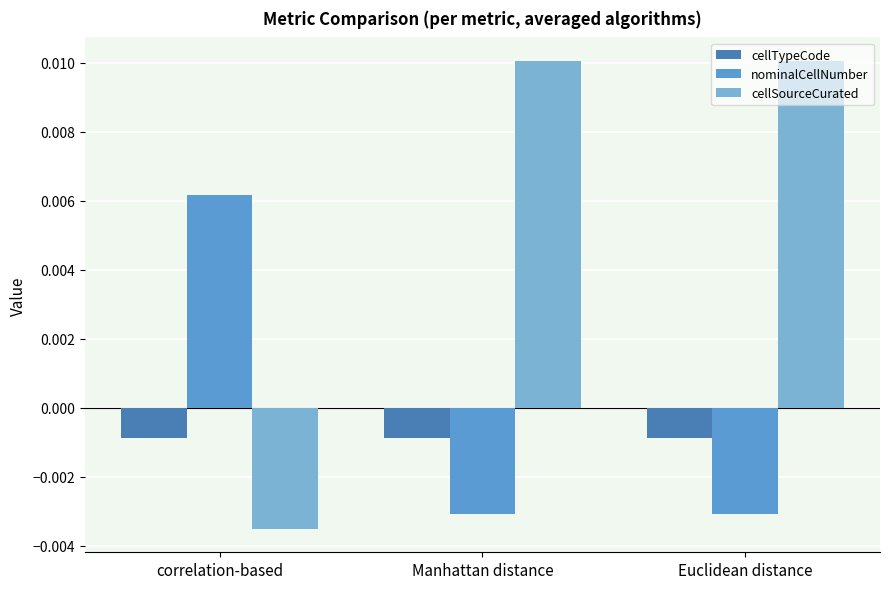

Which category has the lowest value across all series?

correlation-based